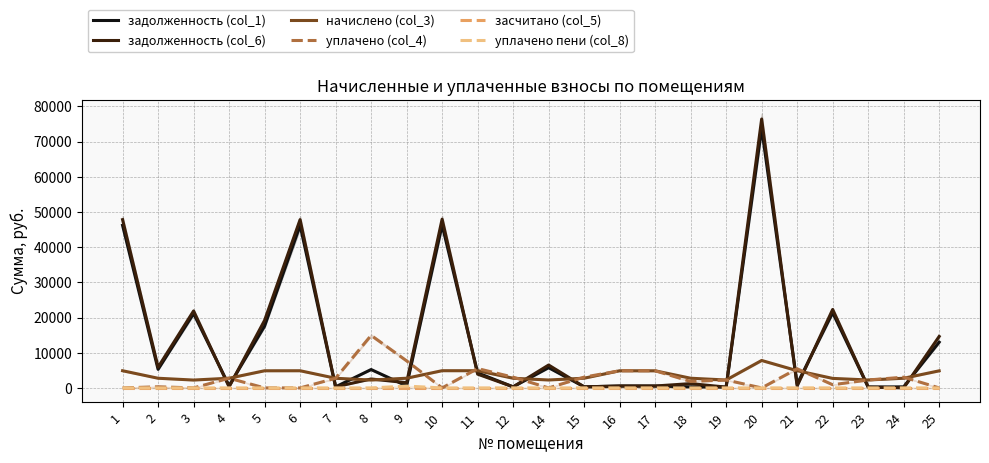

True or false: уплачено пени (col_8) and уплачено (col_4) intersect in this chart.

False